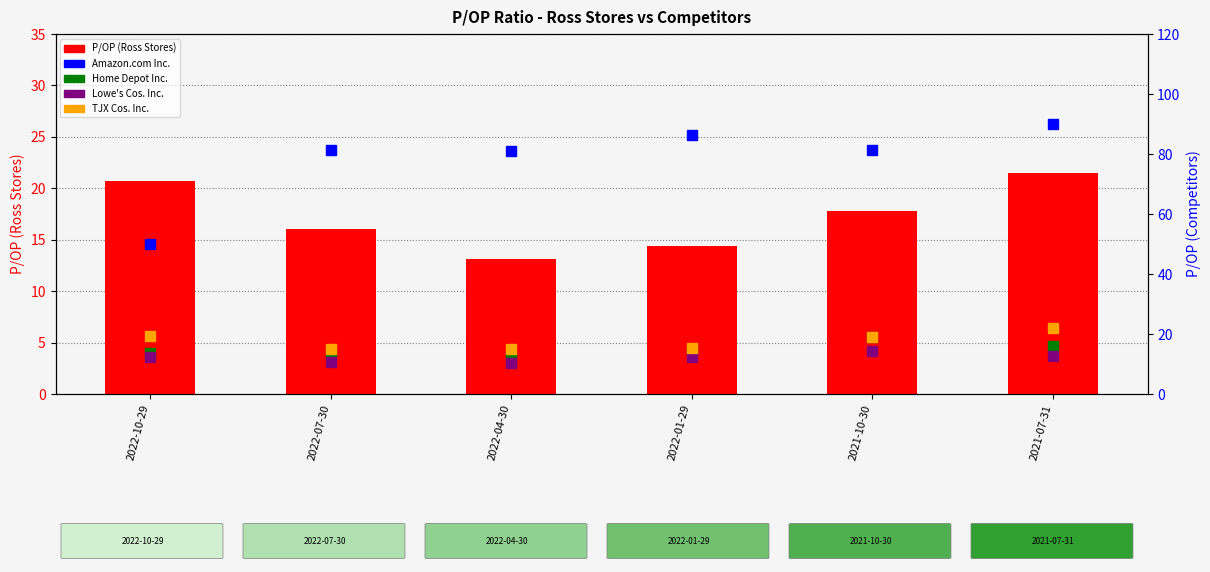

At which label is Amazon.com Inc. closest to 69?

2022-04-30